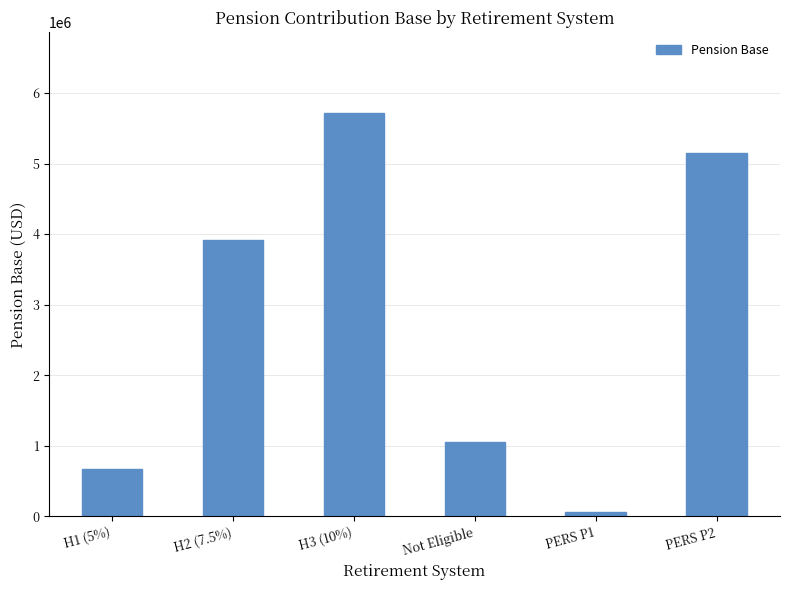

Reading left to right, list all the values displayed in this chart.

H1 (5%)=668289.1	H2 (7.5%)=3916156.9	H3 (10%)=5715920.2	Not Eligible=1047239.9	PERS P1=61527.6	PERS P2=5147681.1